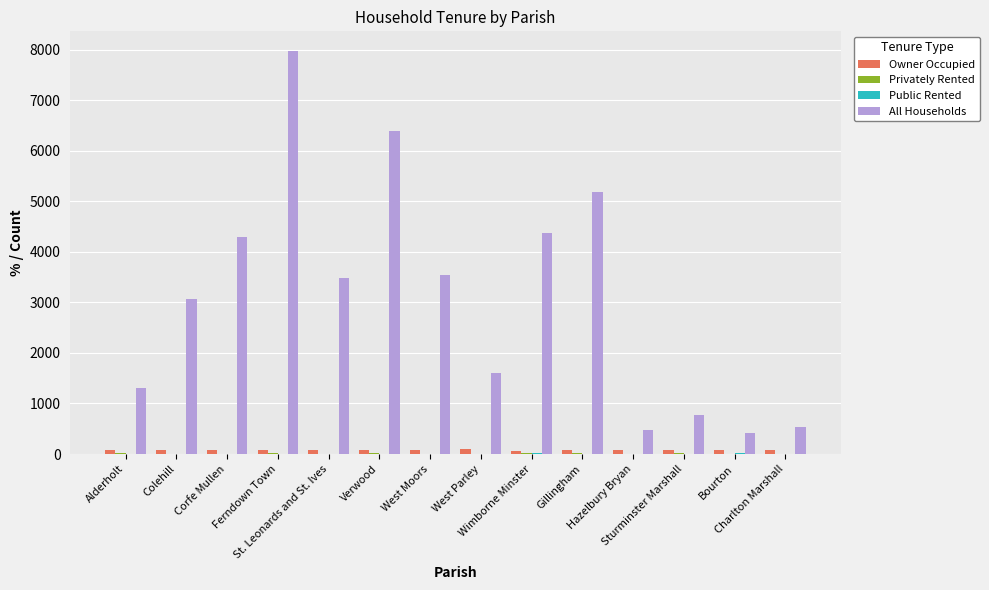

What is the maximum value shown in the chart?

7965.0